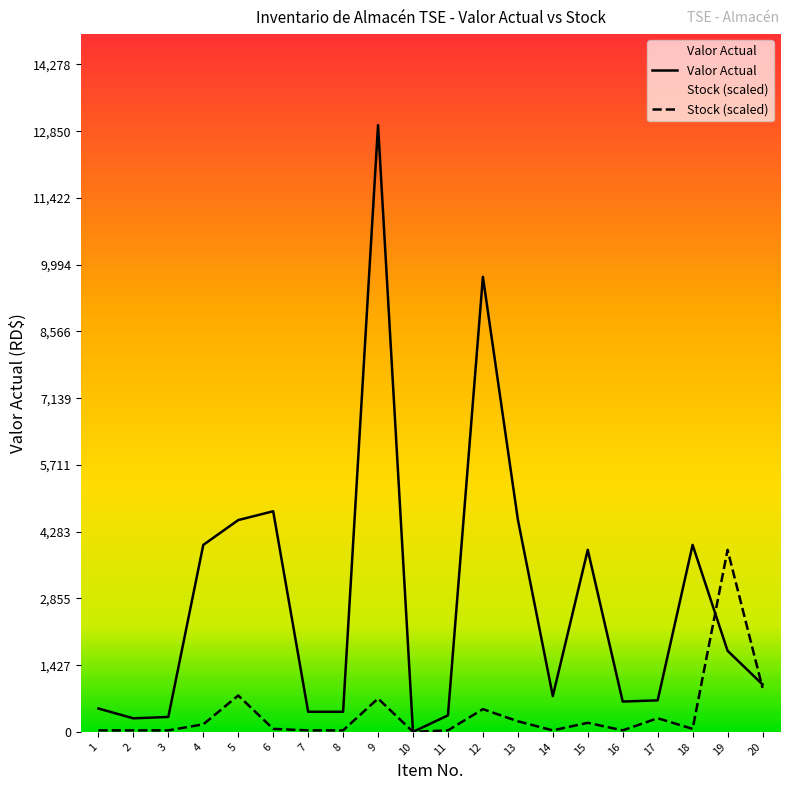

How many interior local peaks does the Valor Actual series have?

5